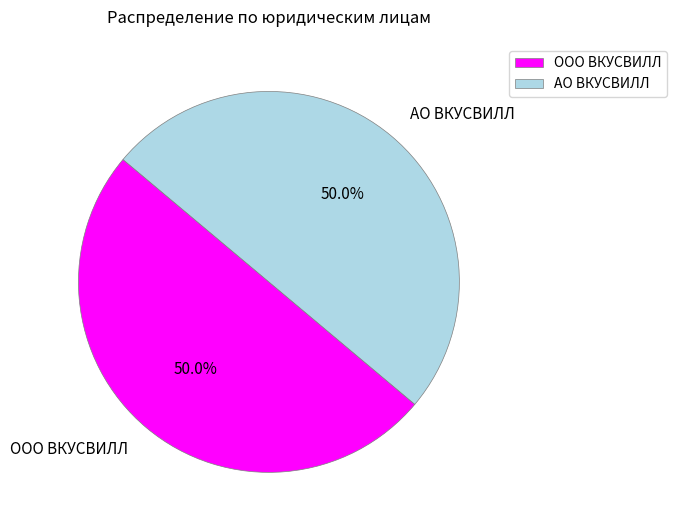

The АО ВКУСВИЛЛ slice represents 50% of the pie. True or false?

True